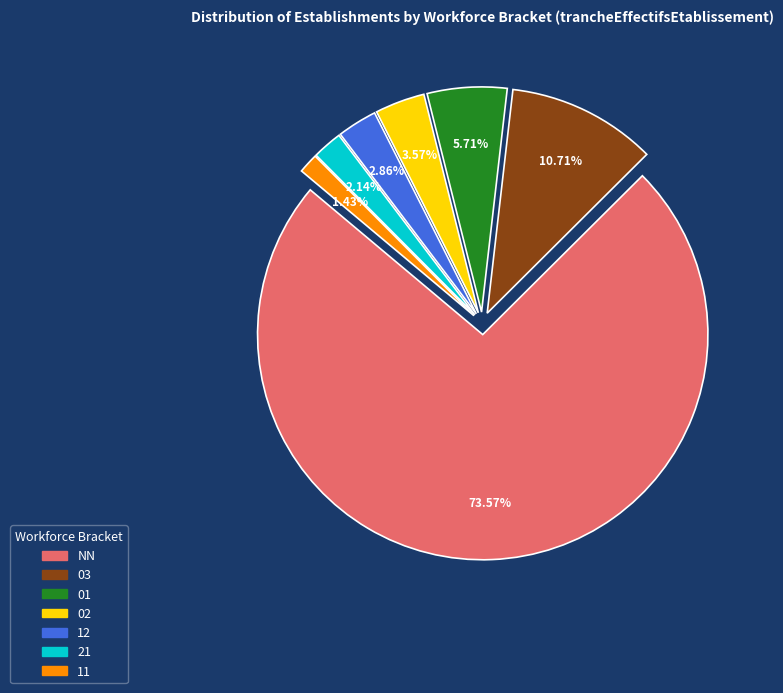

Approximately how many times larger is the value at 01 compared to 11?

4.0